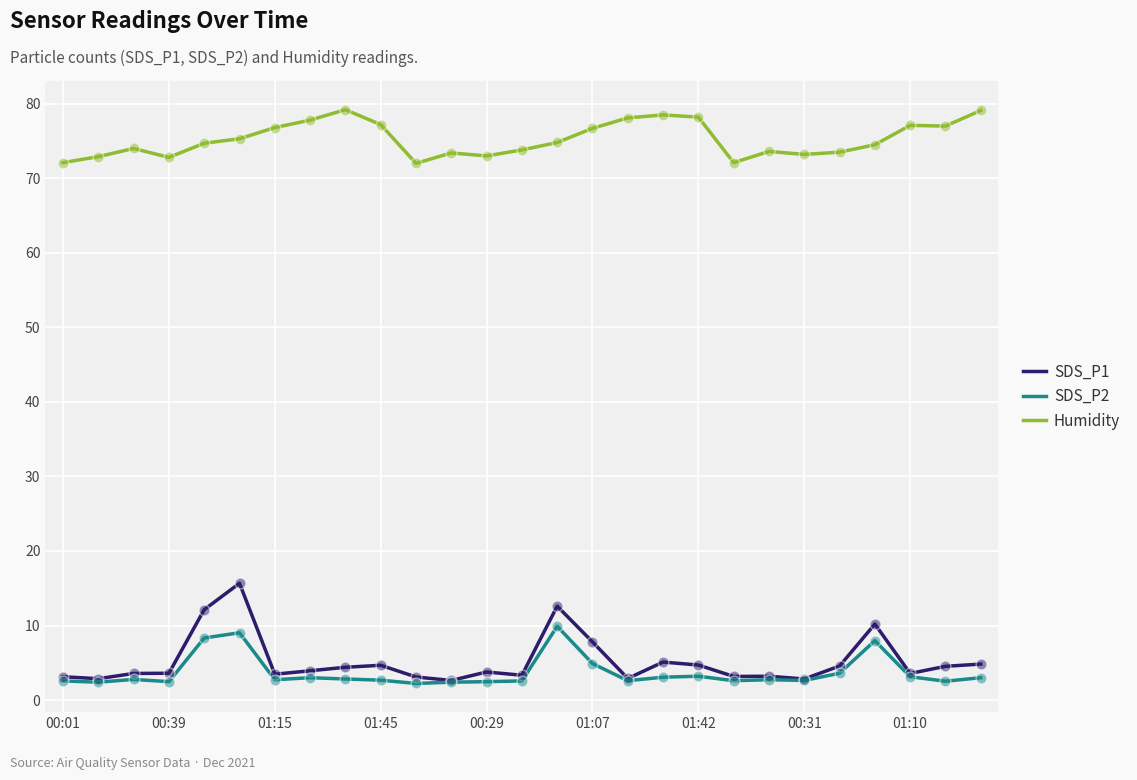

True or false: SDS_P1 and Humidity cross at least once.

False